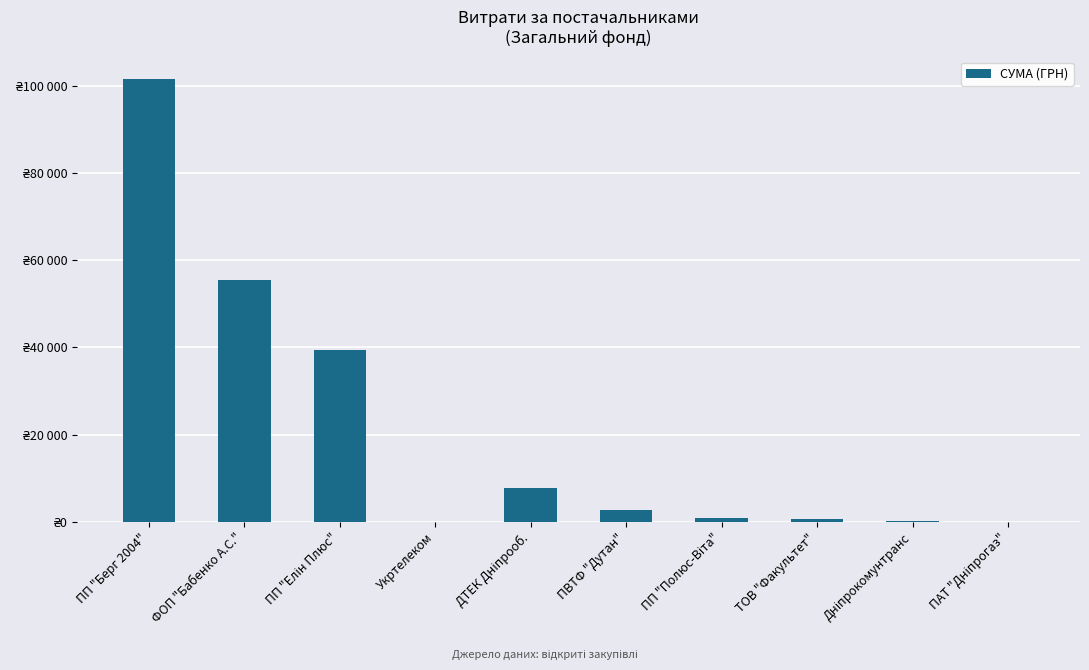

What is the label of the 7th bar from the right?

Укртелеком